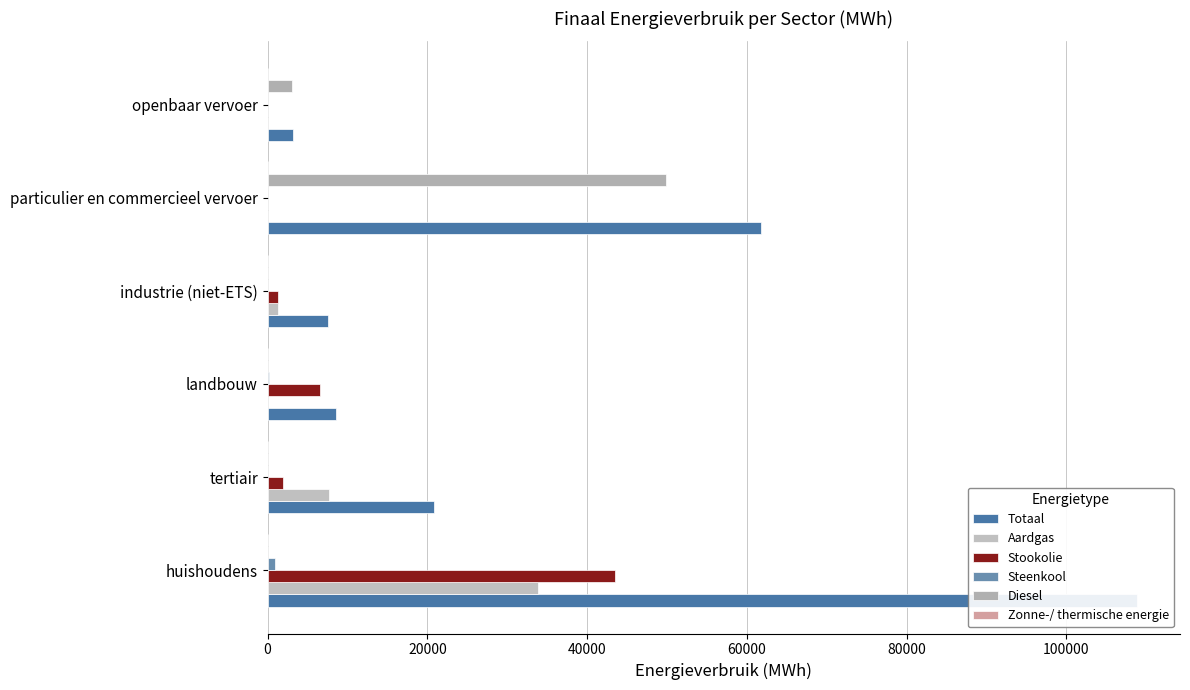

Rank the series at huishoudens from highest to lowest value.

Totaal, Stookolie, Aardgas, Steenkool, Zonne-/ thermische energie, Diesel